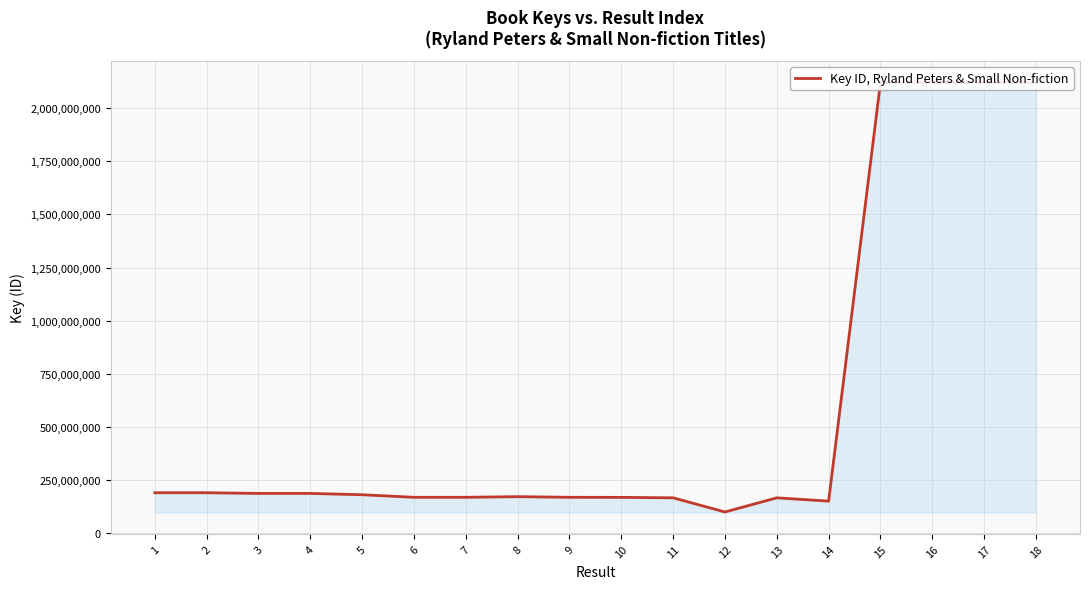

Where is the data nearest to the value 1110380139?

1